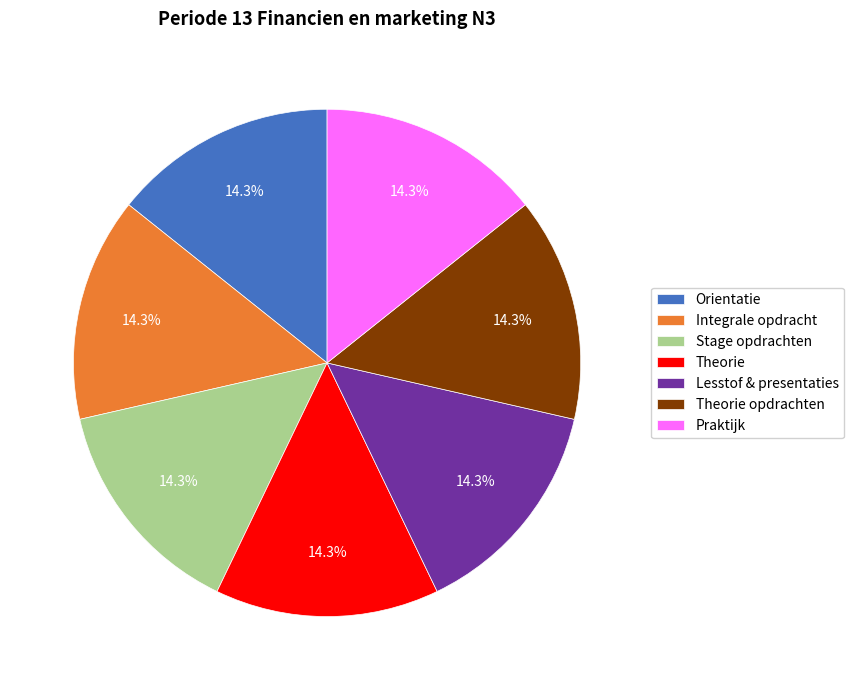

Is there any slice that represents more than half of the pie?

No